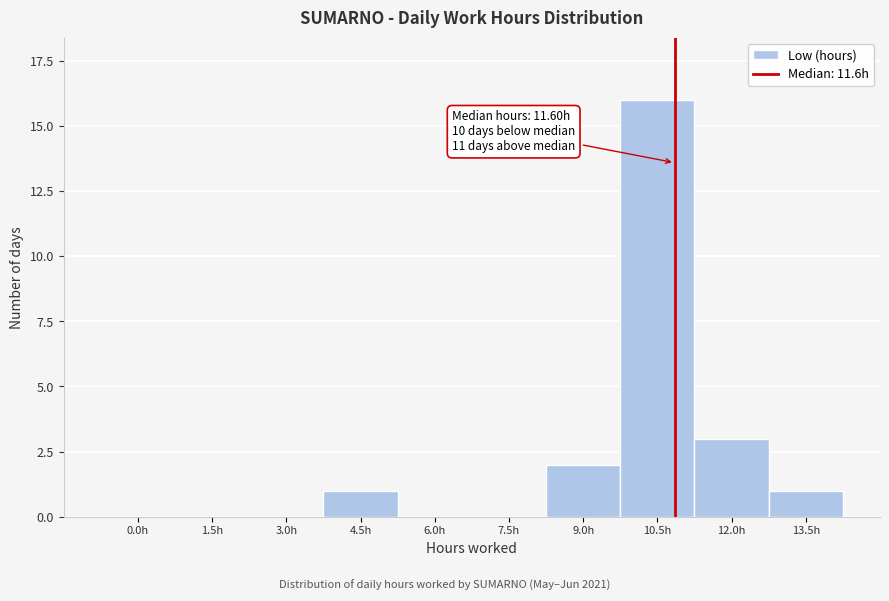

Reading left to right, extract all data points from this chart.

0.0h=0	1.5h=0	3.0h=0	4.5h=1	6.0h=0	7.5h=0	9.0h=2	10.5h=16	12.0h=3	13.5h=1